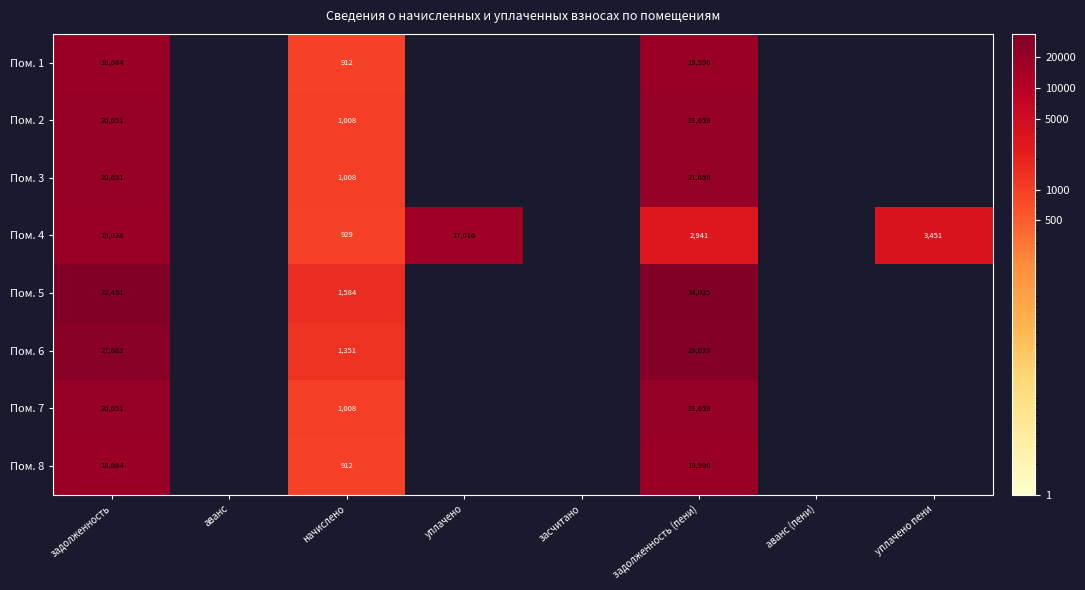

What is the spread (max minus min) of values at уплачено?

17015.6